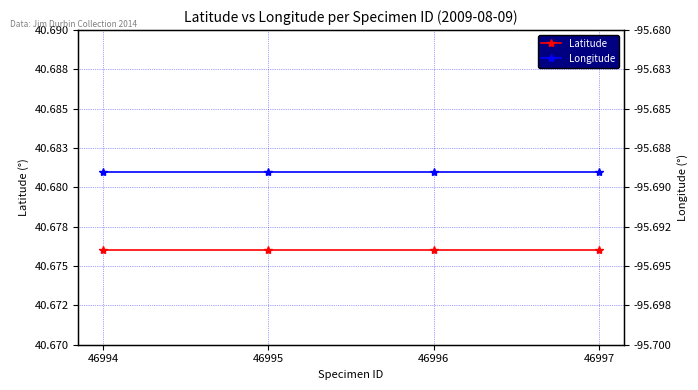

Rank the series by their maximum value, from lowest to highest.

Longitude, Latitude